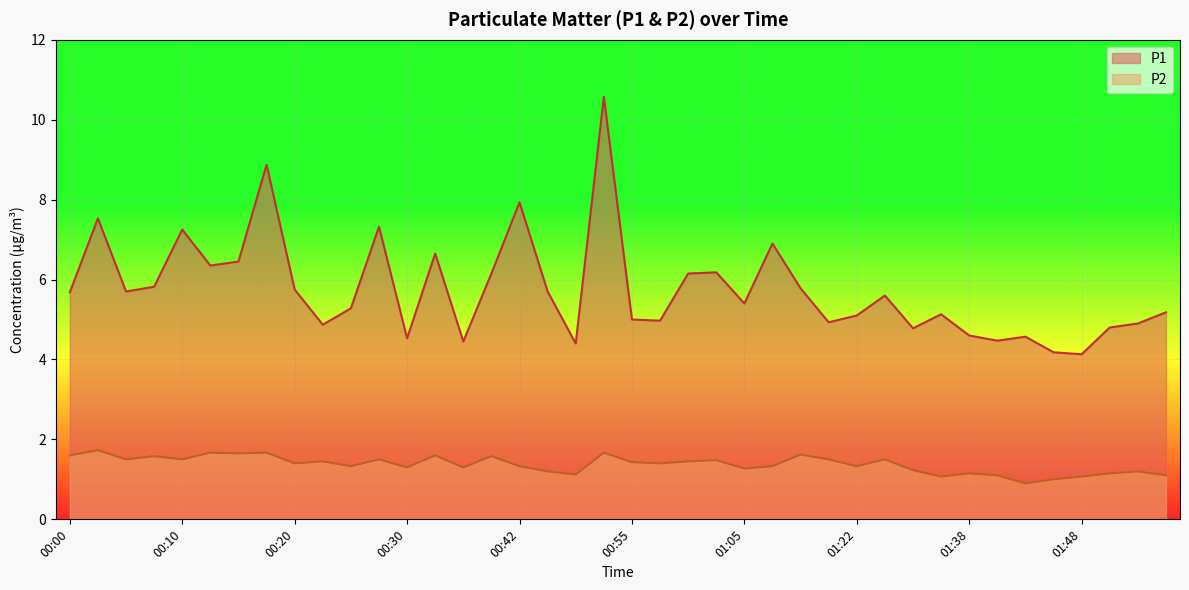

At how many categories does at least one series exceed 4?

40